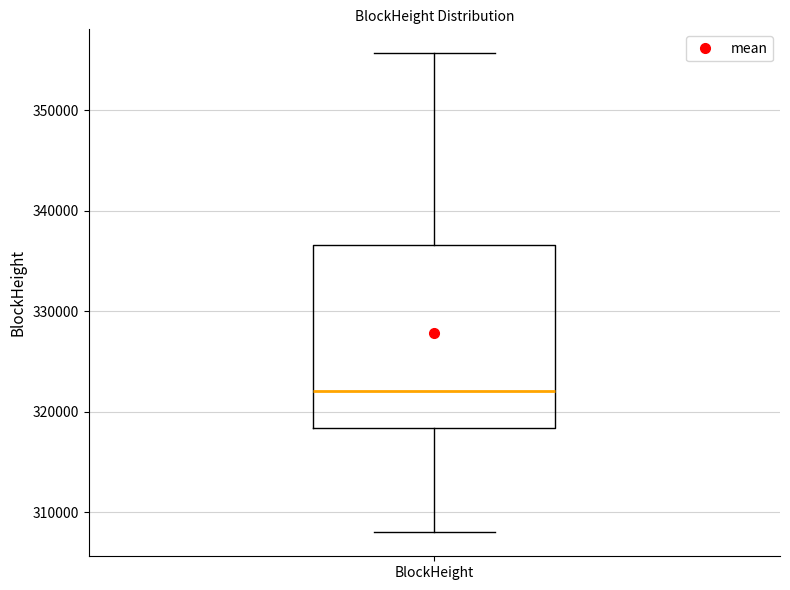

Read this box plot against the y-axis: the position of the median line, the range covered by the box, and the ends of both whiskers. The values are not printed on the chart, so give them approximately, as read against the axis.

median 322000, box 318000 to 337000, whiskers 308000 to 356000